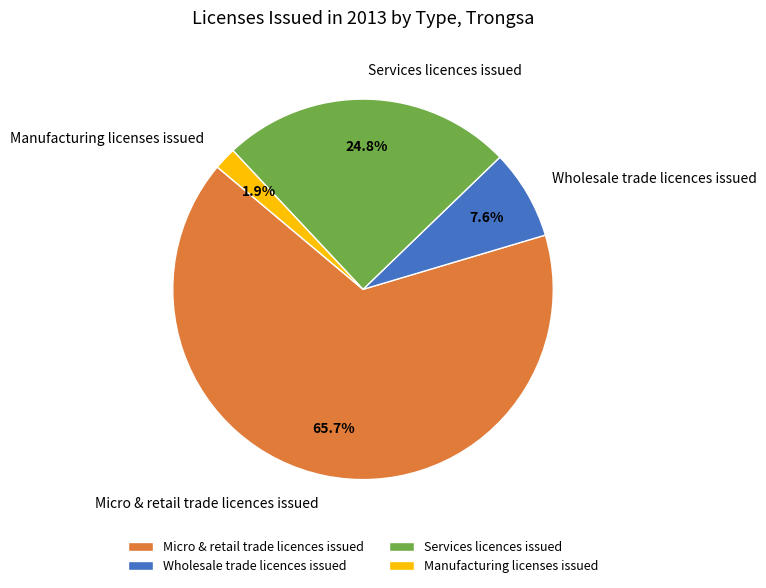

Which has a higher value, Wholesale trade licences issued or Manufacturing licenses issued?

Wholesale trade licences issued